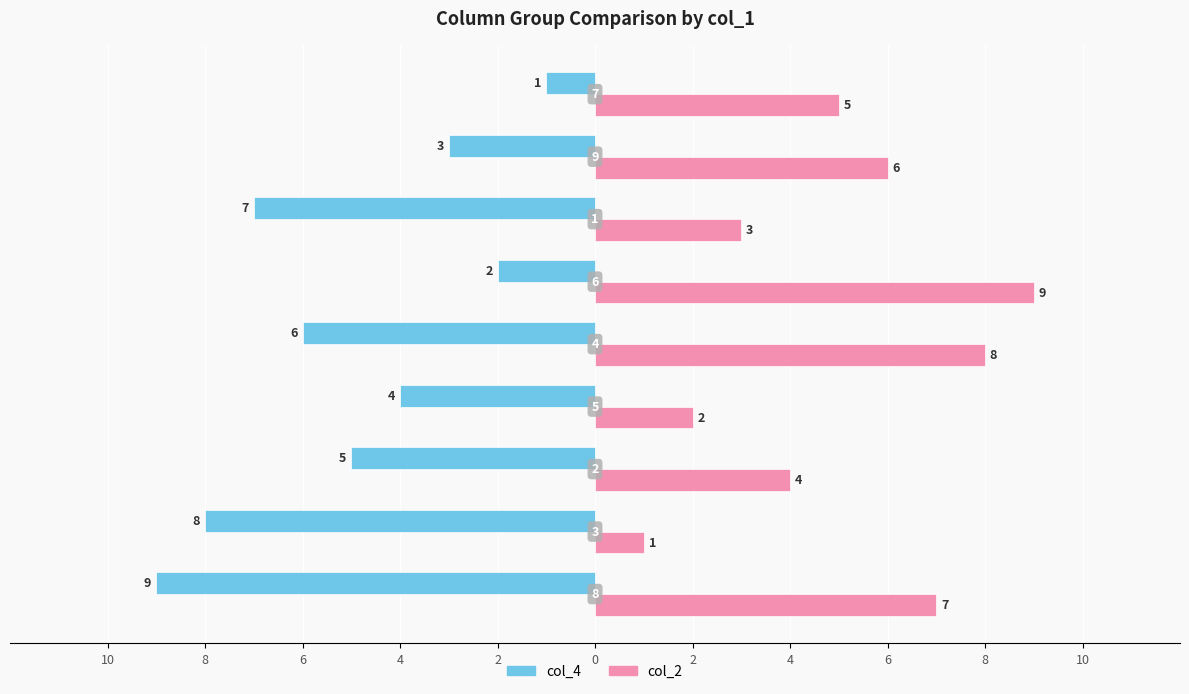

What are all the series names shown in the legend?

col_4, col_2